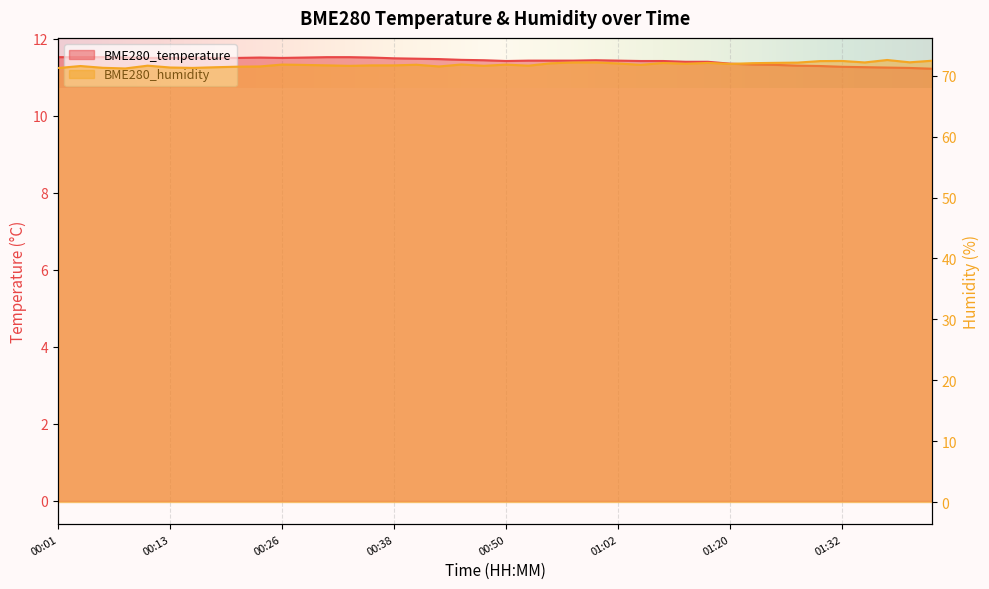

True or false: BME280_humidity and BME280_temperature cross at least once.

False